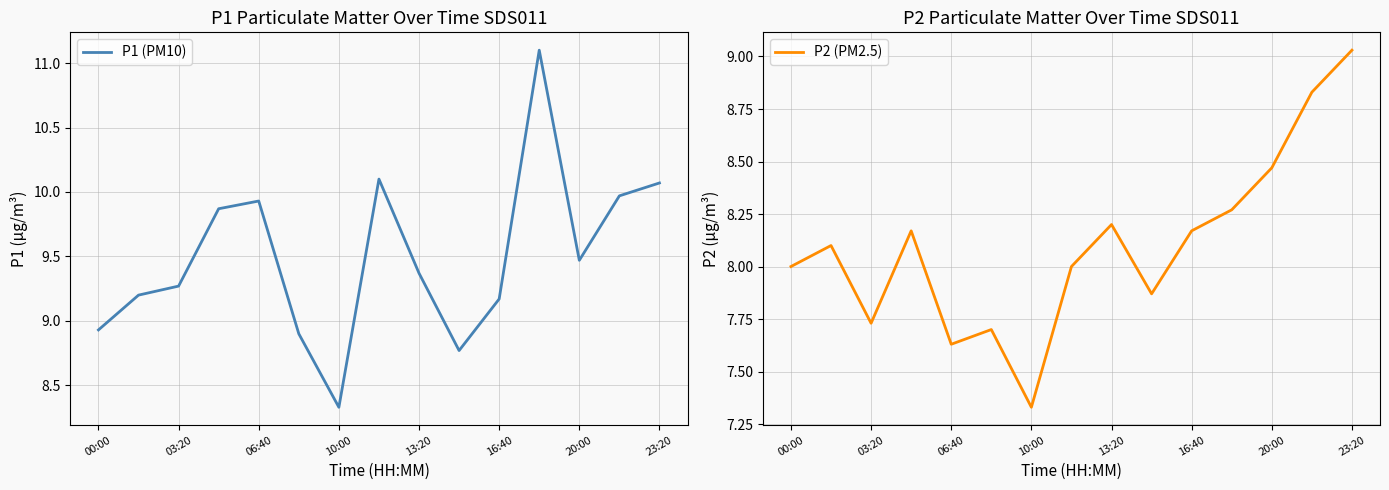

Which series has the widest spread of values?

P1 (PM10)